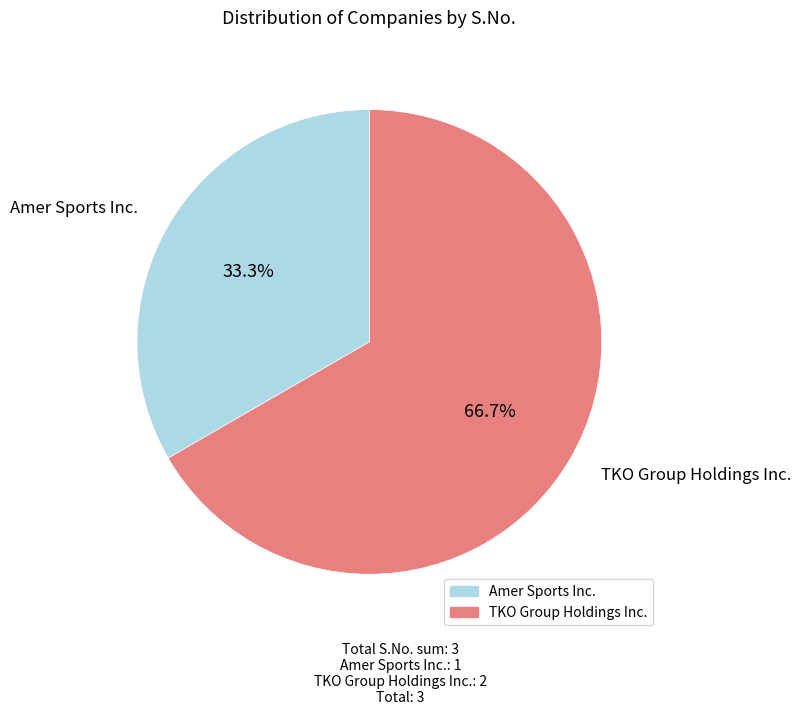

What percentage is the TKO Group Holdings Inc. slice, to the nearest percent?

67%